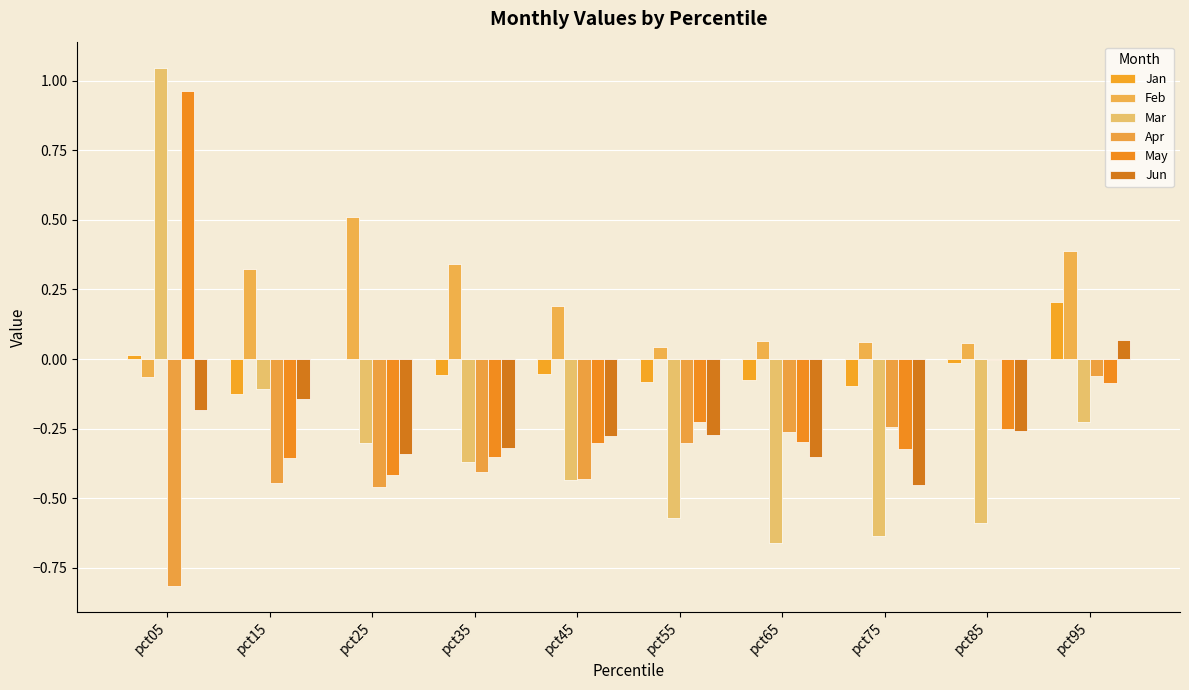

Reading left to right, list all the values displayed in this chart.

Jan: pct05=0.0	pct15=-0.1	pct25=0.0	pct35=-0.1	pct45=-0.1	pct55=-0.1	pct65=-0.1	pct75=-0.1	pct85=-0.0	pct95=0.2
Feb: pct05=-0.1	pct15=0.3	pct25=0.5	pct35=0.3	pct45=0.2	pct55=0.0	pct65=0.1	pct75=0.1	pct85=0.1	pct95=0.4
Mar: pct05=1.0	pct15=-0.1	pct25=-0.3	pct35=-0.4	pct45=-0.4	pct55=-0.6	pct65=-0.7	pct75=-0.6	pct85=-0.6	pct95=-0.2
Apr: pct05=-0.8	pct15=-0.4	pct25=-0.5	pct35=-0.4	pct45=-0.4	pct55=-0.3	pct65=-0.3	pct75=-0.2	pct85=-0.0	pct95=-0.1
May: pct05=1.0	pct15=-0.4	pct25=-0.4	pct35=-0.4	pct45=-0.3	pct55=-0.2	pct65=-0.3	pct75=-0.3	pct85=-0.3	pct95=-0.1
Jun: pct05=-0.2	pct15=-0.1	pct25=-0.3	pct35=-0.3	pct45=-0.3	pct55=-0.3	pct65=-0.4	pct75=-0.5	pct85=-0.3	pct95=0.1